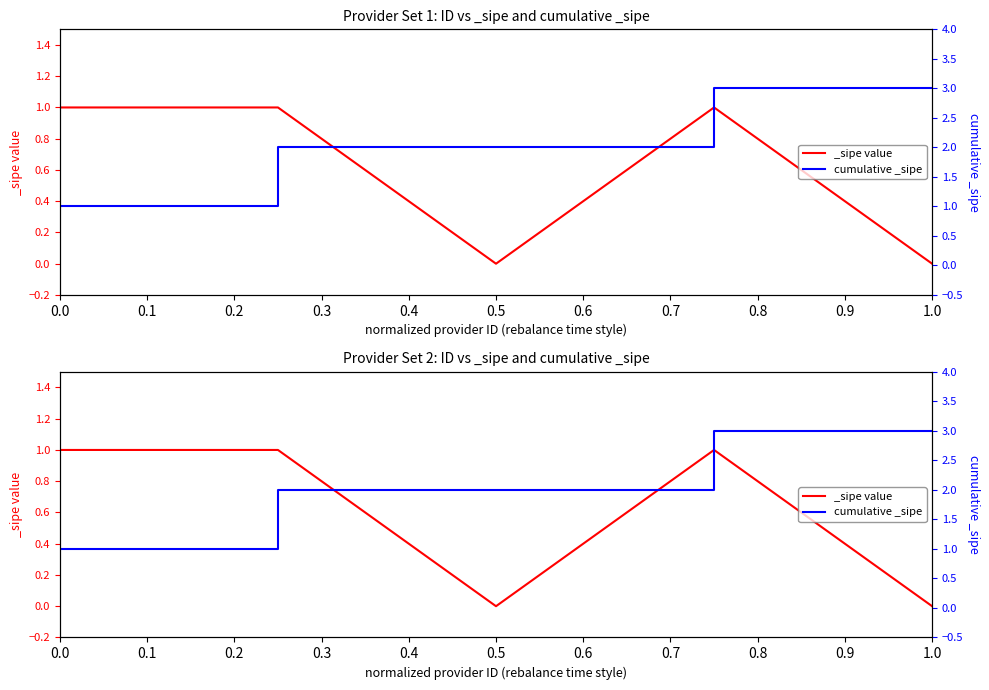

What is the difference between the values at 0.3 and 0.2?

1